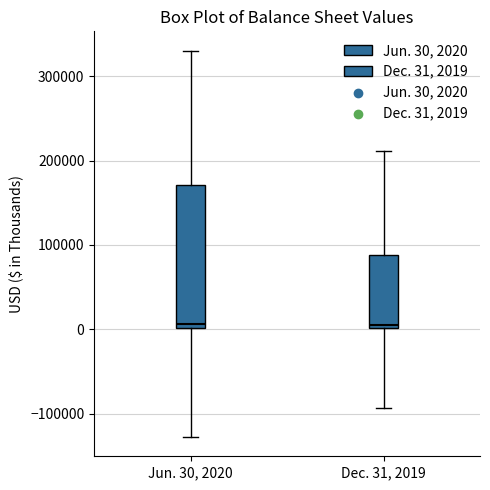

Reading left to right, read every box against the y-axis: the position of its median line, the range the box covers, and the ends of its whiskers. The values are not printed on the chart, so give them approximately, as read against the axis.

Jun. 30, 2020: median 10000, box 0 to 170000, whiskers -130000 to 330000
Dec. 31, 2019: median 10000, box 0 to 90000, whiskers -90000 to 210000